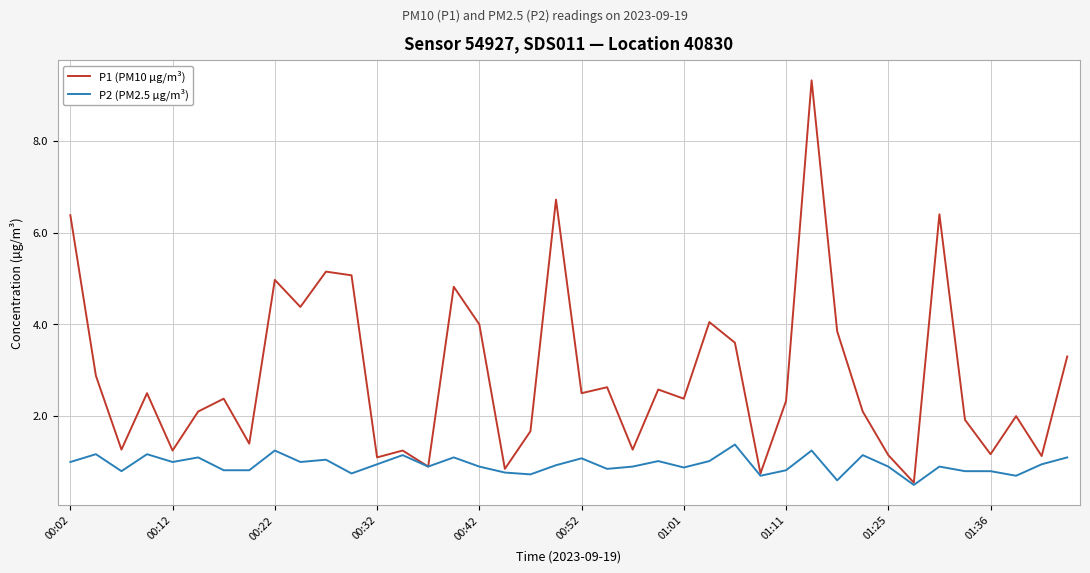

What is the minimum value for P1 (PM10 µg/m³)?

0.6